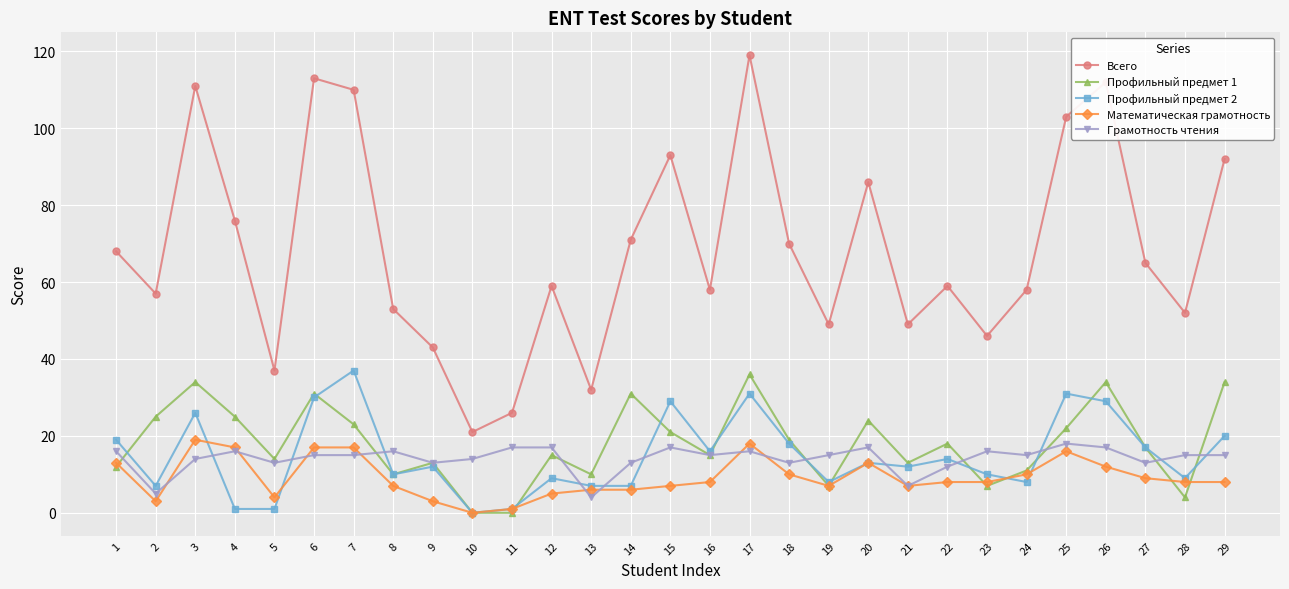

After their last crossing, which series has the higher values: Математическая грамотность or Профильный предмет 1?

Профильный предмет 1